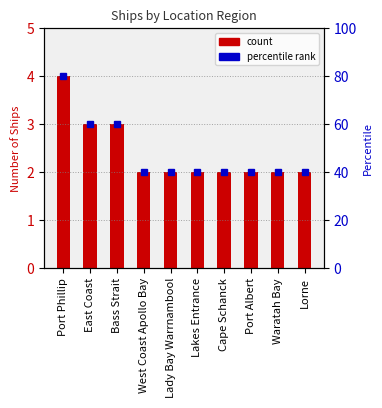

What is the average value?

2